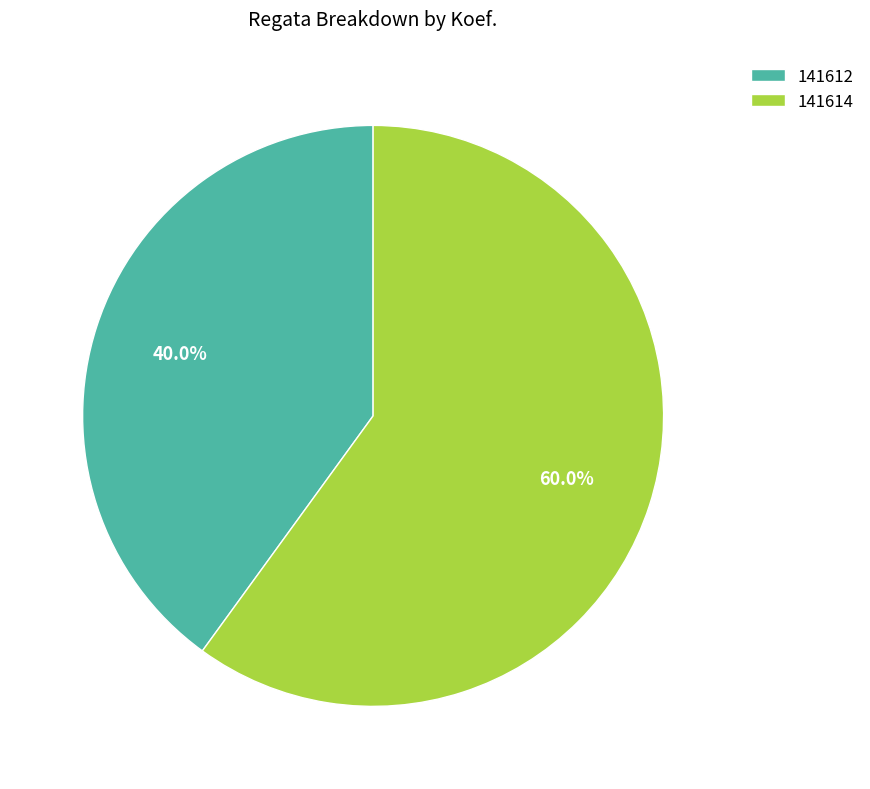

Between 141614 and 141612, which is larger?

141614